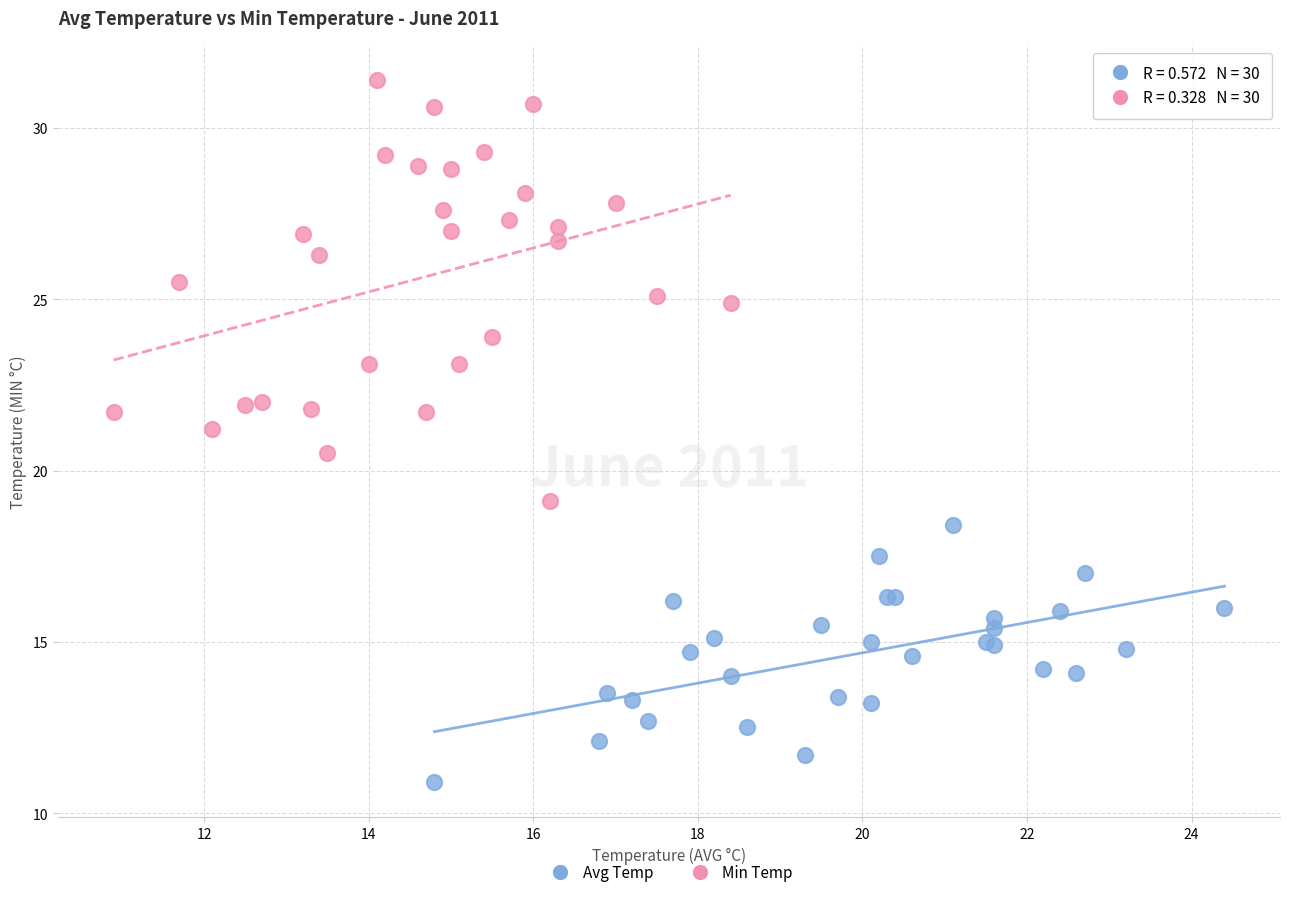

Which series reaches the minimum Y coordinate?

Avg Temp